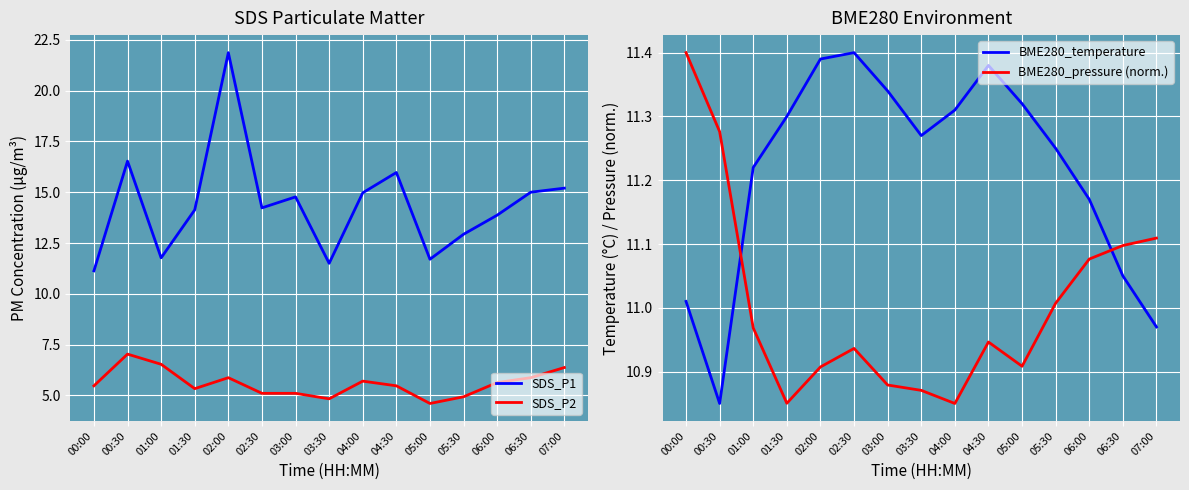

What is the average value of the SDS_P1 series?

14.4